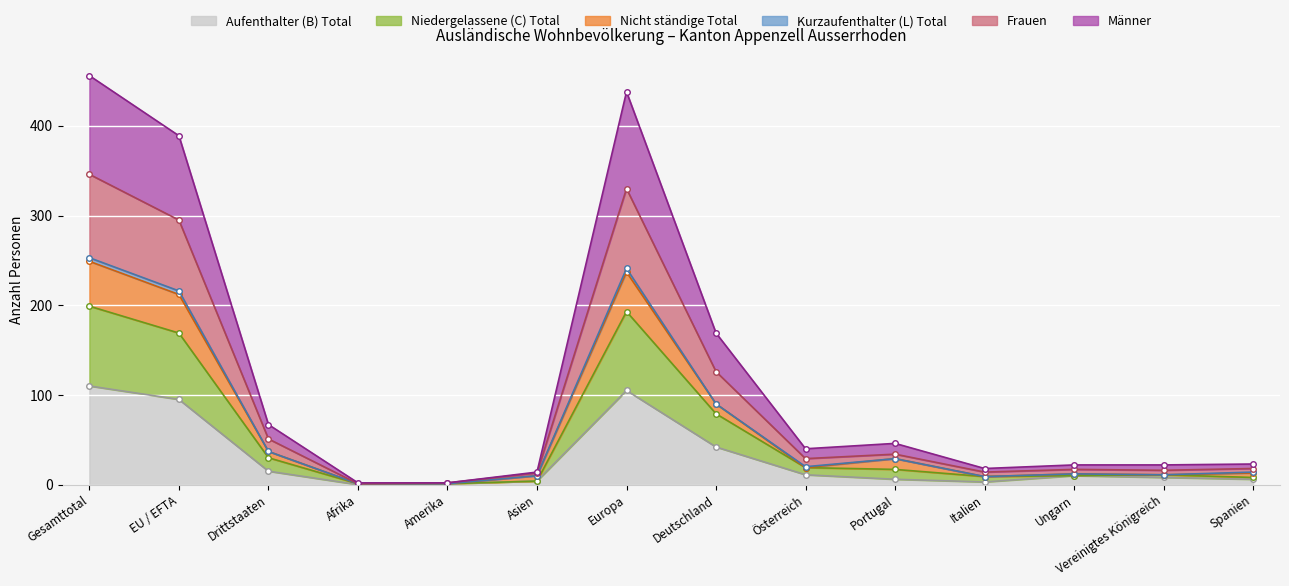

True or false: Aufenthalter (B) Total has a value of 15 at Drittstaaten.

True